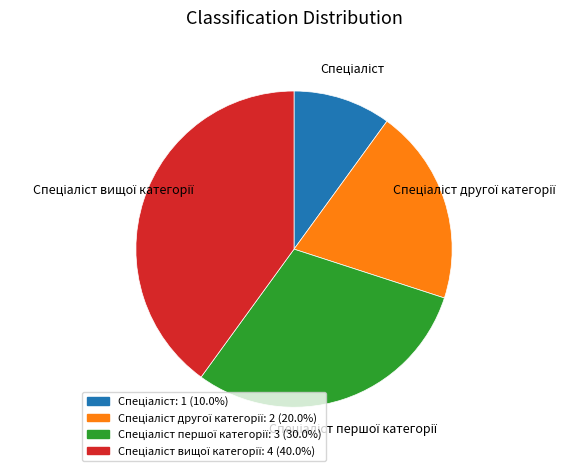

Is there any slice that represents more than half of the pie?

No